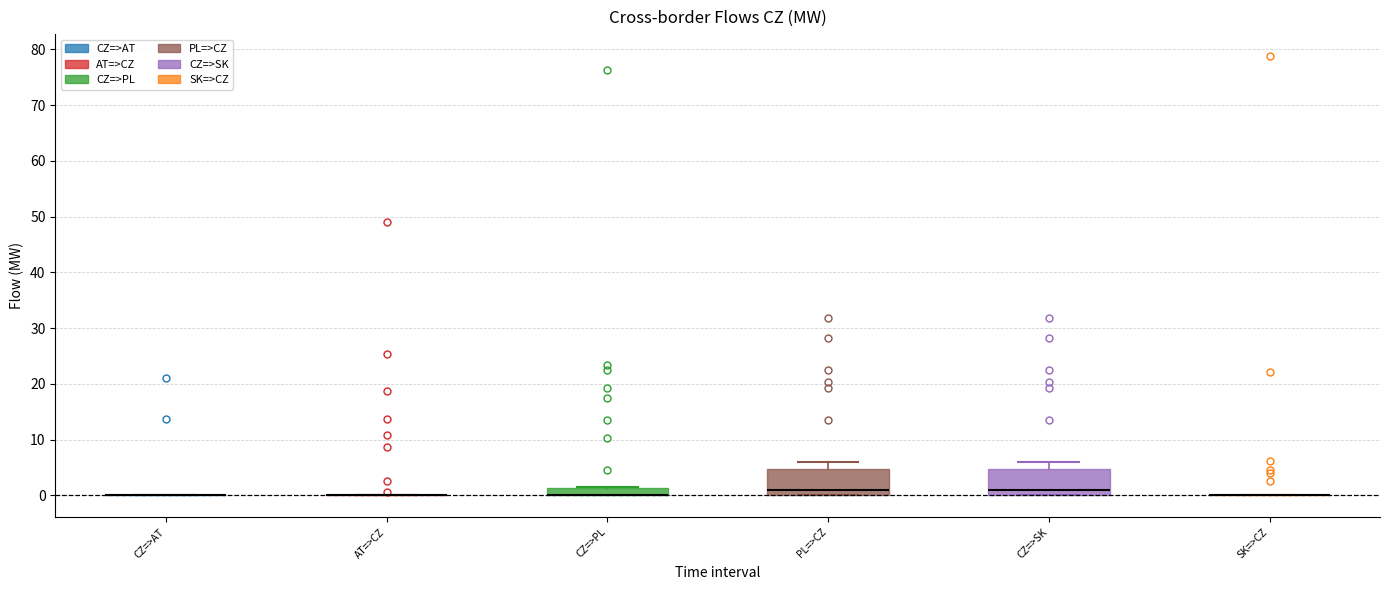

Where is the upper edge of the box for CZ=>SK on the y-axis? The values are not printed on the chart, so give them approximately, as read against the axis.

5